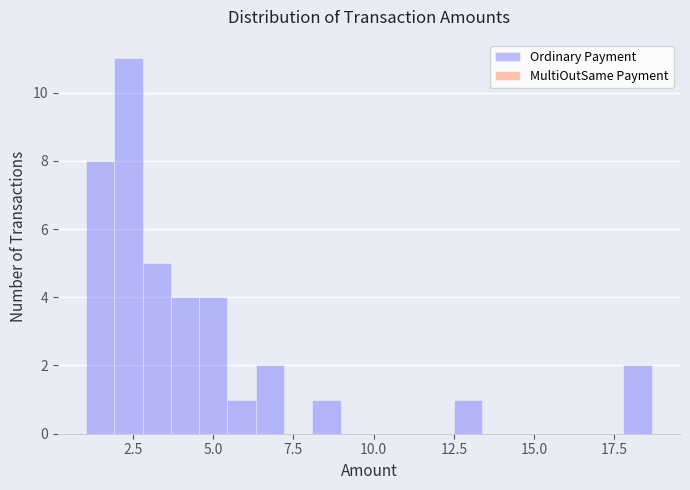

Around what value on the x-axis is the tallest bar? Give the approximate position of its centre, as read against the axis.

2.5